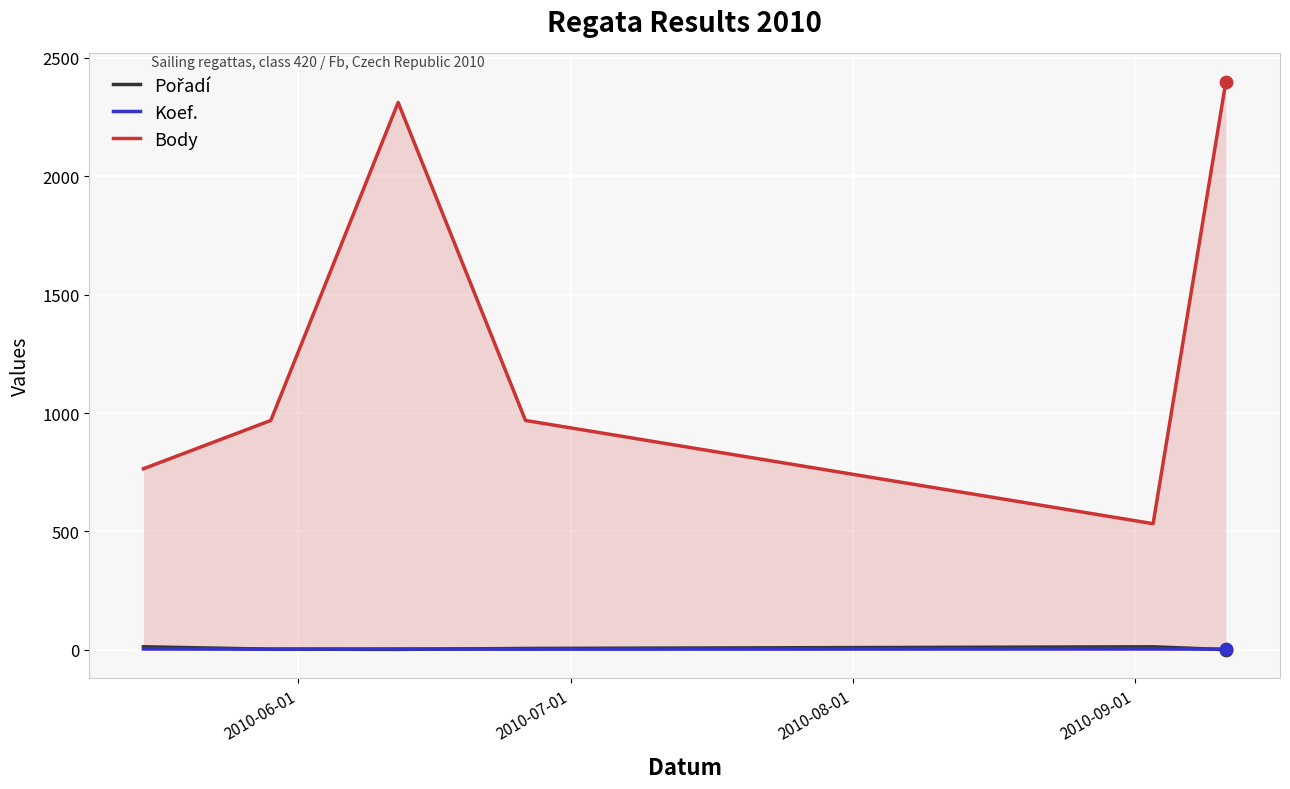

Which series has the widest spread of Y values?

Body